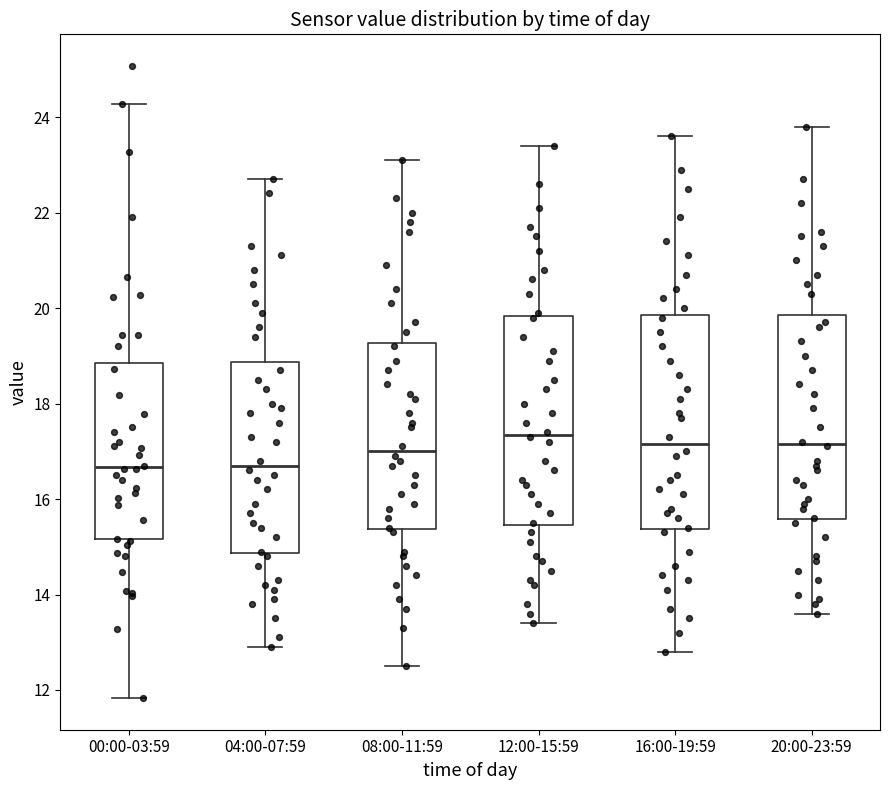

Which box has the highest median line?

12:00-15:59